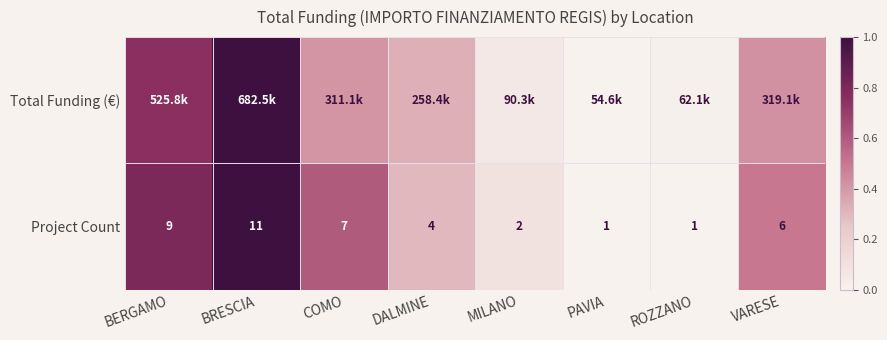

Count the number of data series in this chart.

2